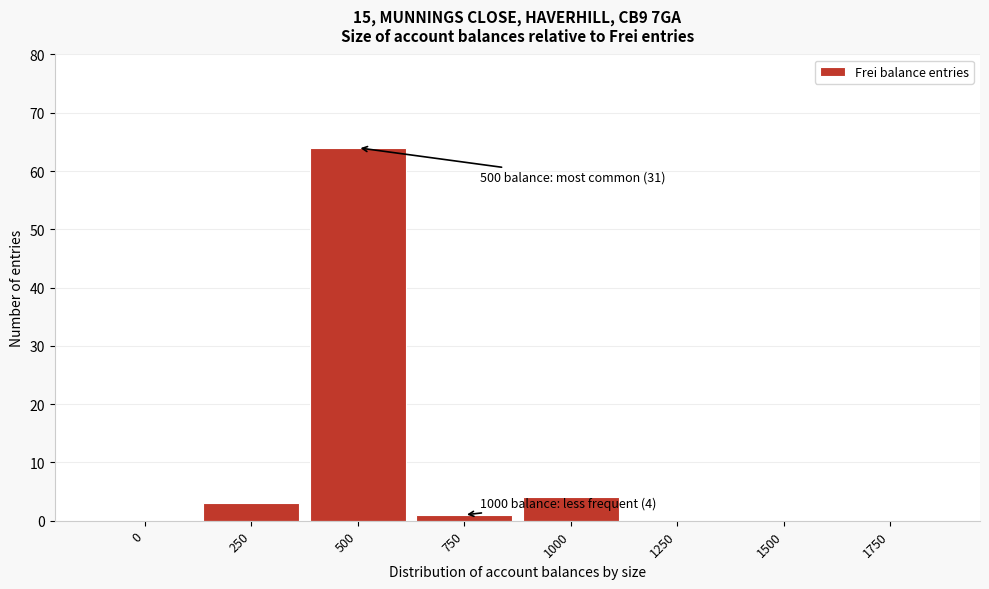

Reading right to left, transcribe all the data shown in this chart.

1750=0	1500=0	1250=0	1000=4	750=1	500=64	250=3	0=0